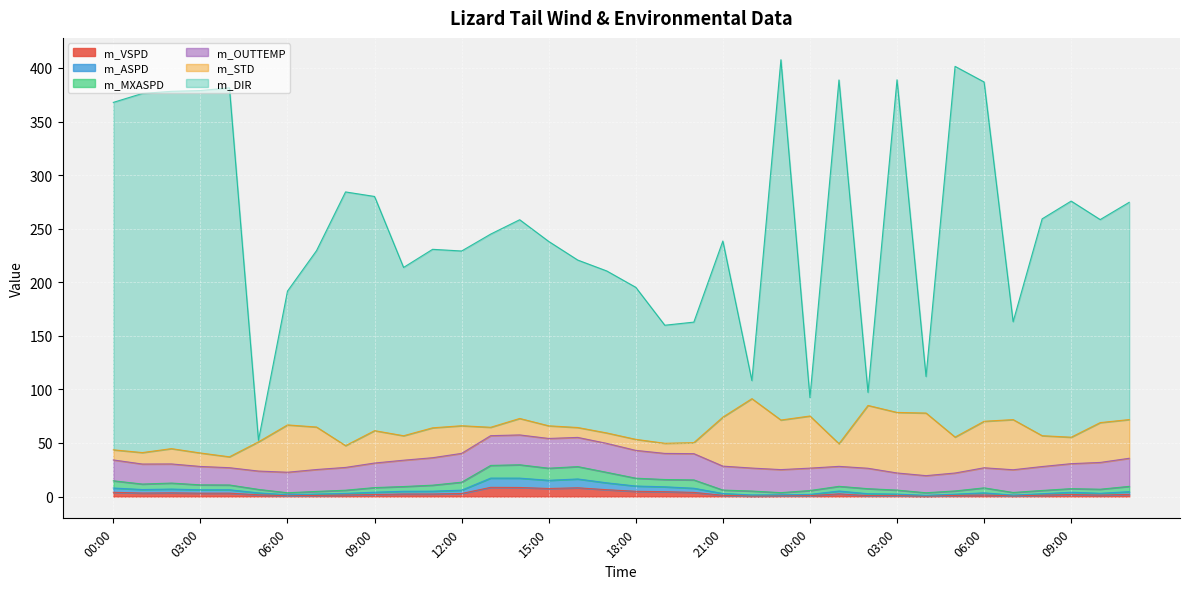

What are all the series names shown in the legend?

m_VSPD, m_ASPD, m_MXASPD, m_OUTTEMP, m_STD, m_DIR